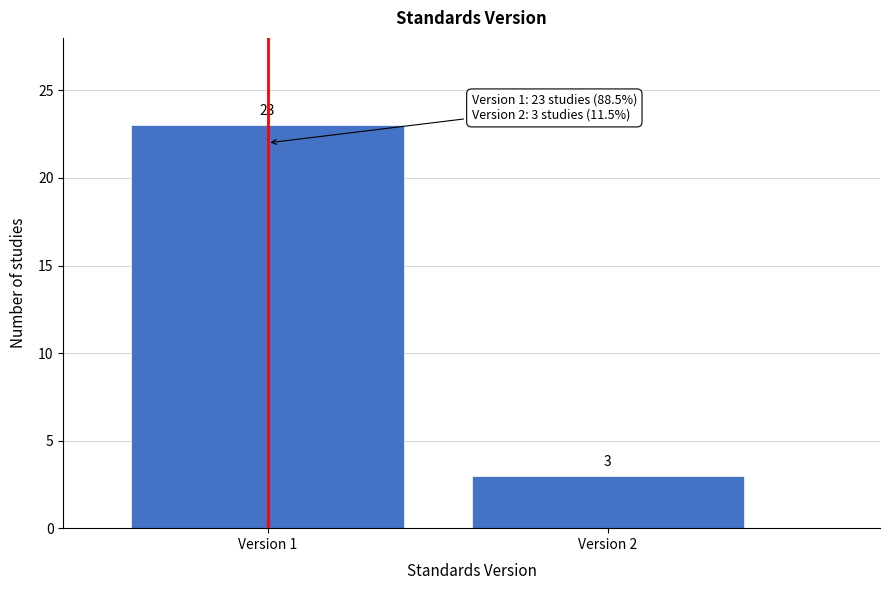

Reading left to right, list all the values displayed in this chart.

Version 1=23	Version 2=3